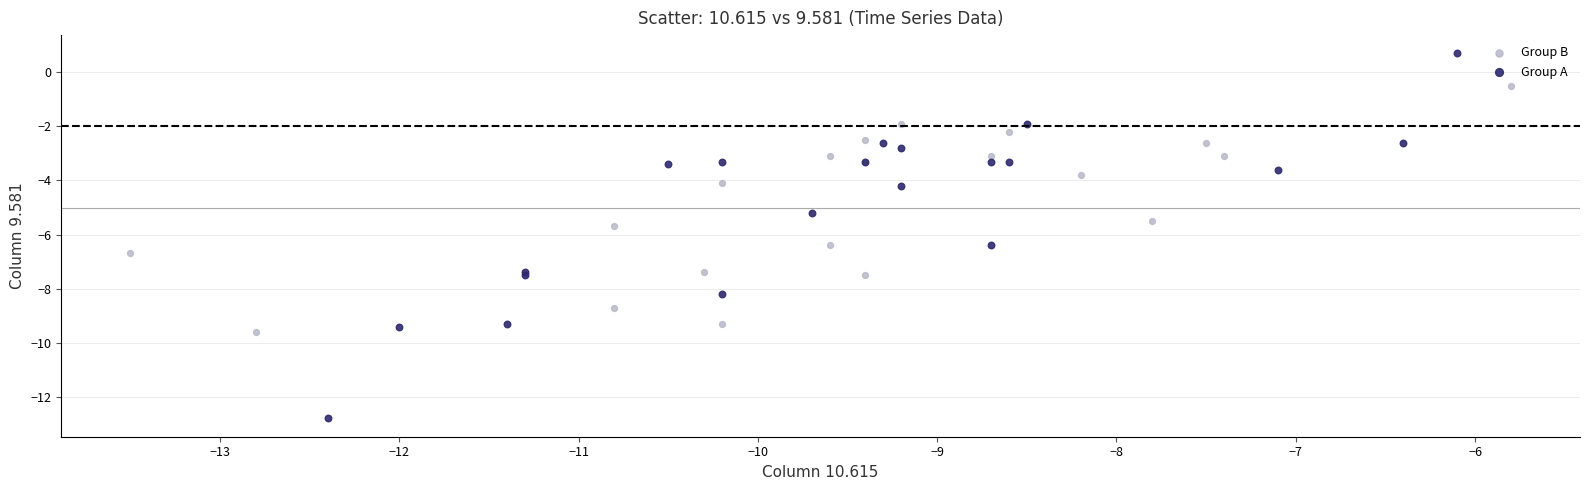

Which series has the largest Y range (max minus min)?

Group A